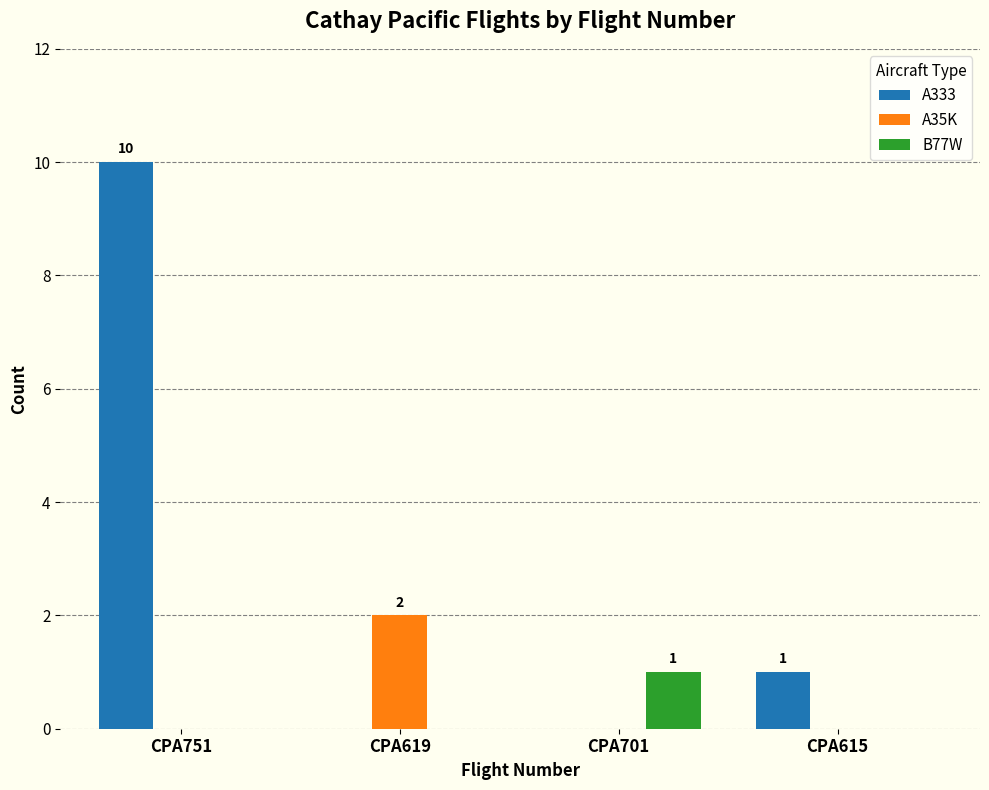

Count the B77W values in the range 0 to 1.

4